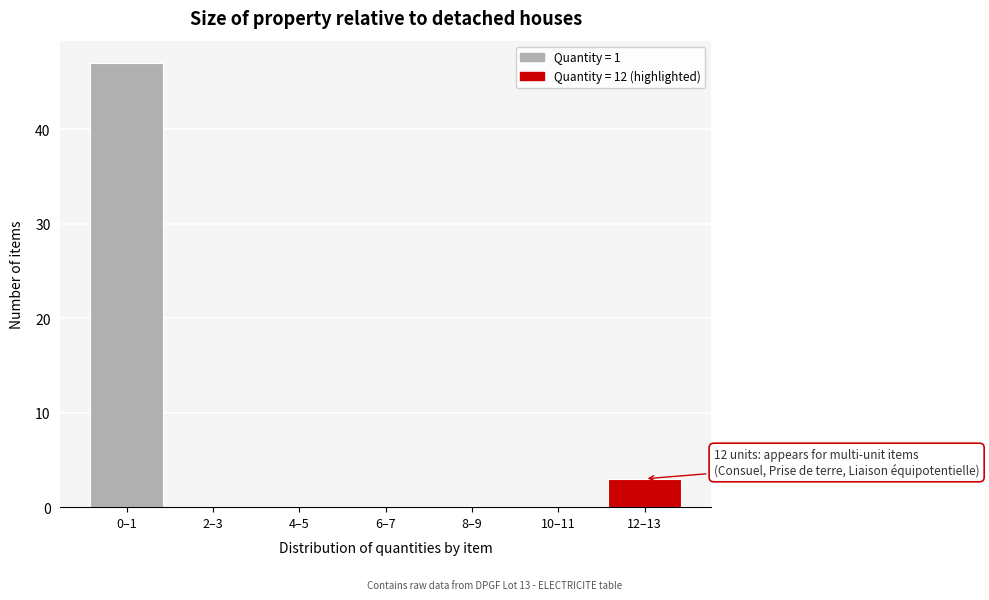

Reading left to right, transcribe all the data shown in this chart.

0–1=47	2–3=0	4–5=0	6–7=0	8–9=0	10–11=0	12–13=3